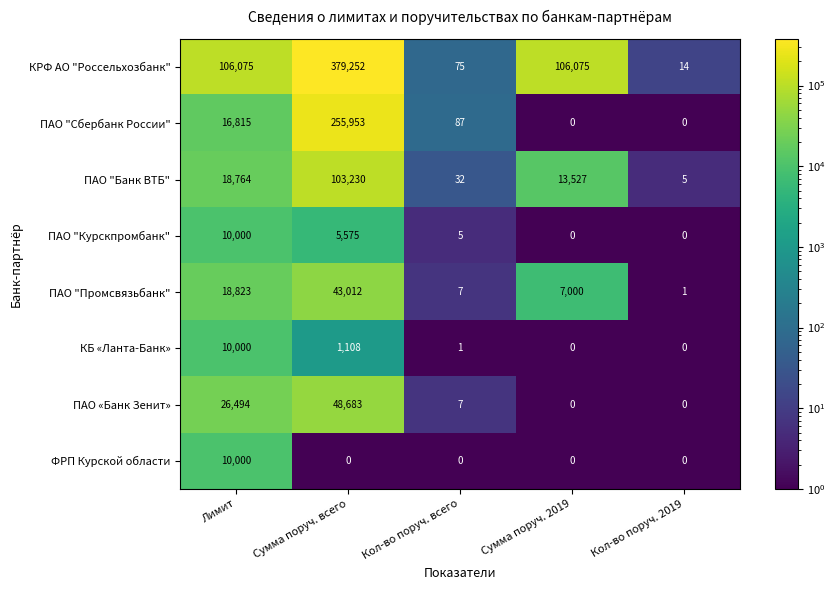

What is the sum of all КРФ АО "Россельхозбанк" values?

591491